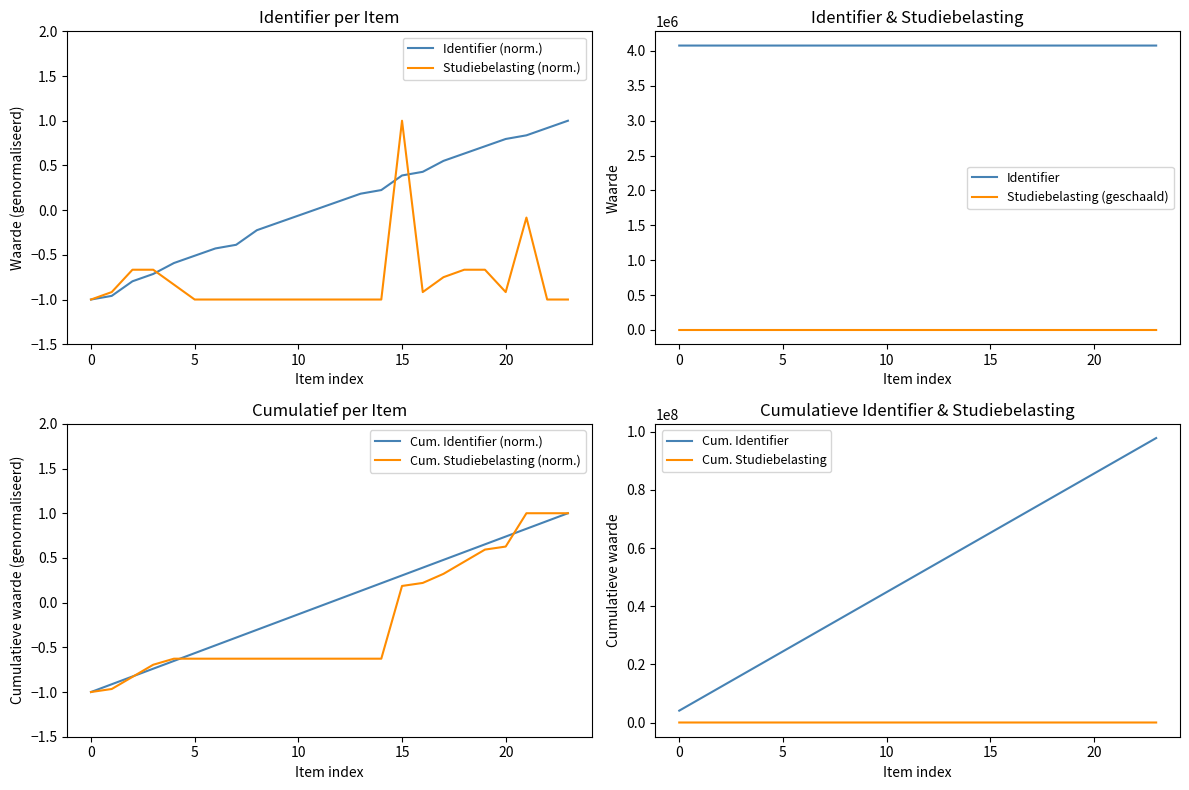

What is the maximum value for Studiebelasting (norm.)?

1.0